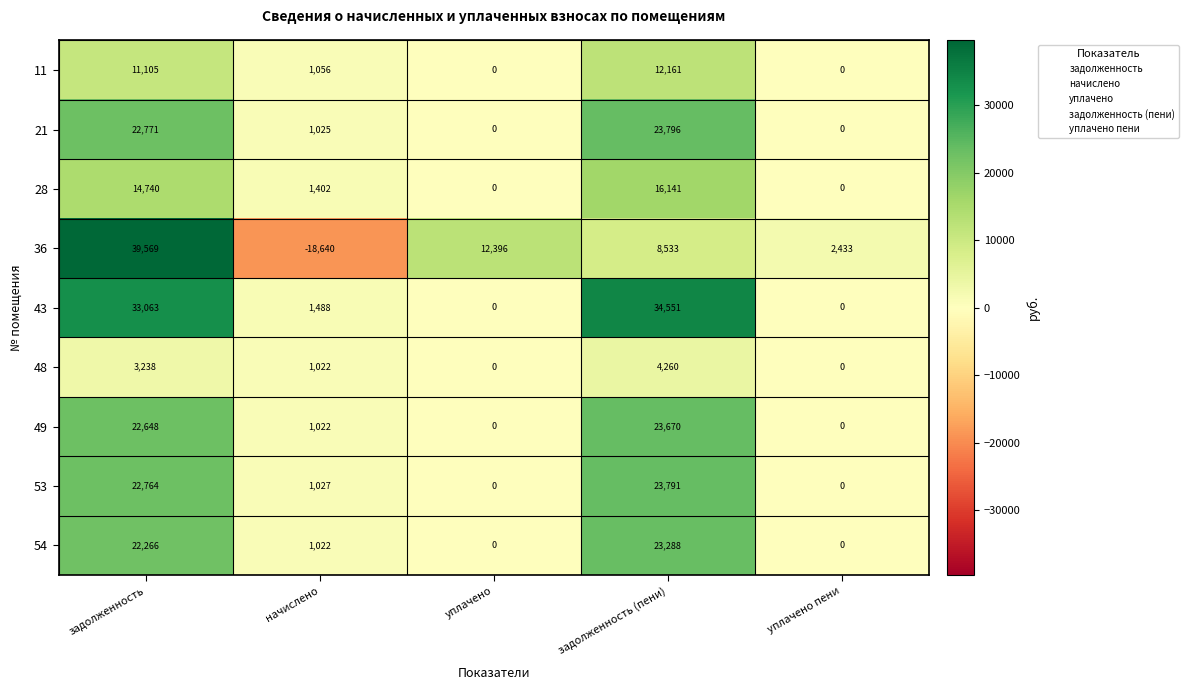

Which series has the largest total across all categories?

43